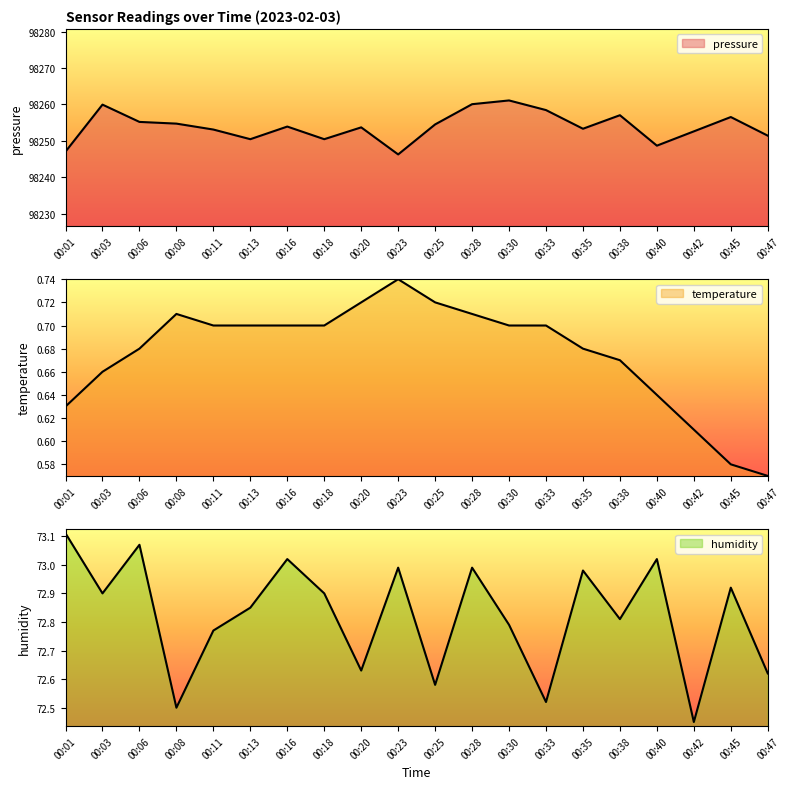

The temperature series shows 1.1 at 00:33. True or false?

False